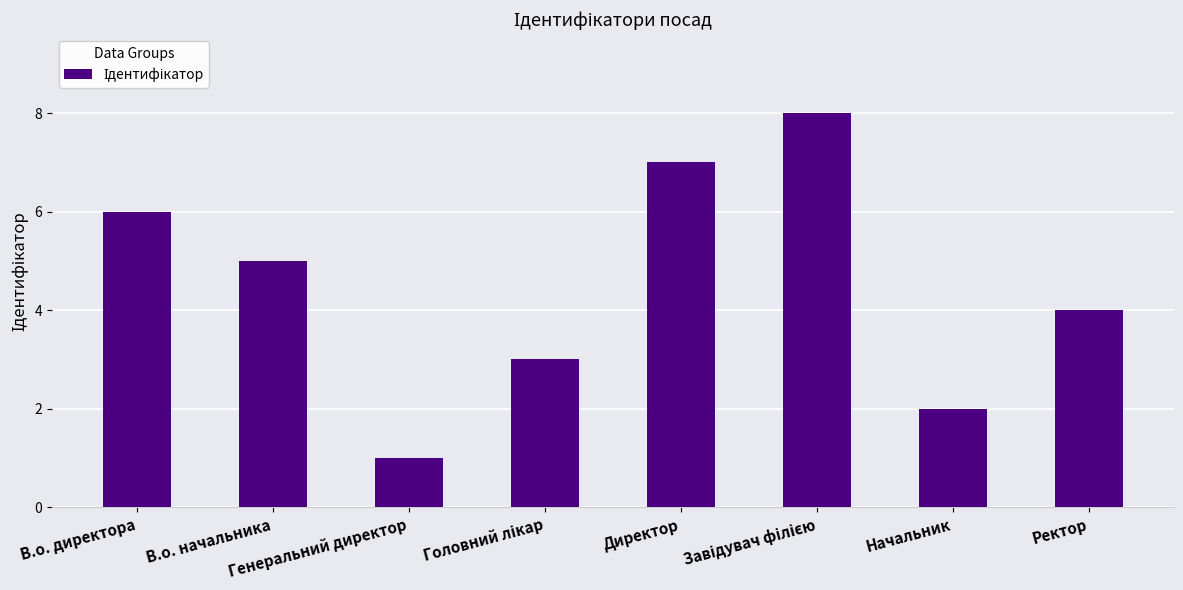

Count the number of data series in this chart.

1